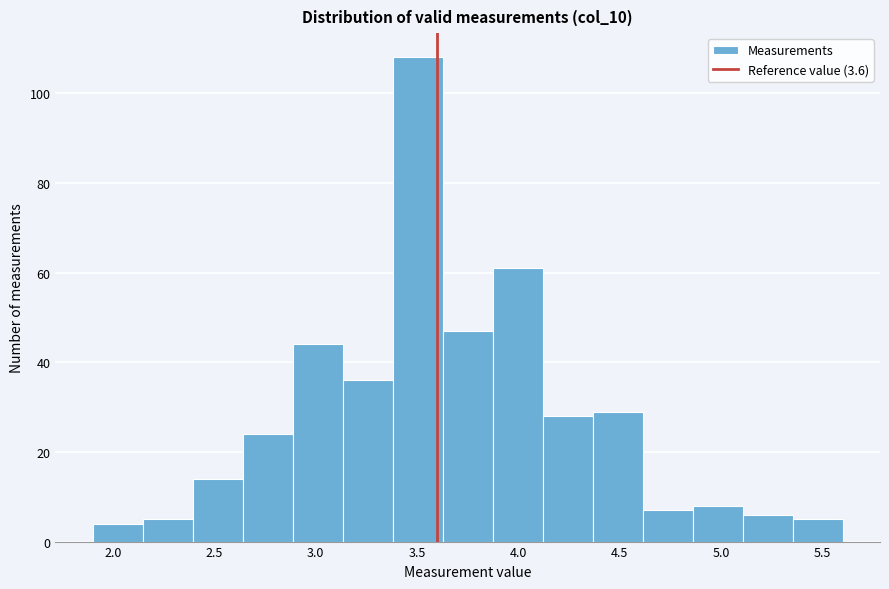

What is the height of the bar covering 3.15 to 3.40 on the x-axis? Neither the bar edges nor the heights are printed on the chart, so give them approximately, as read against the axes.

36